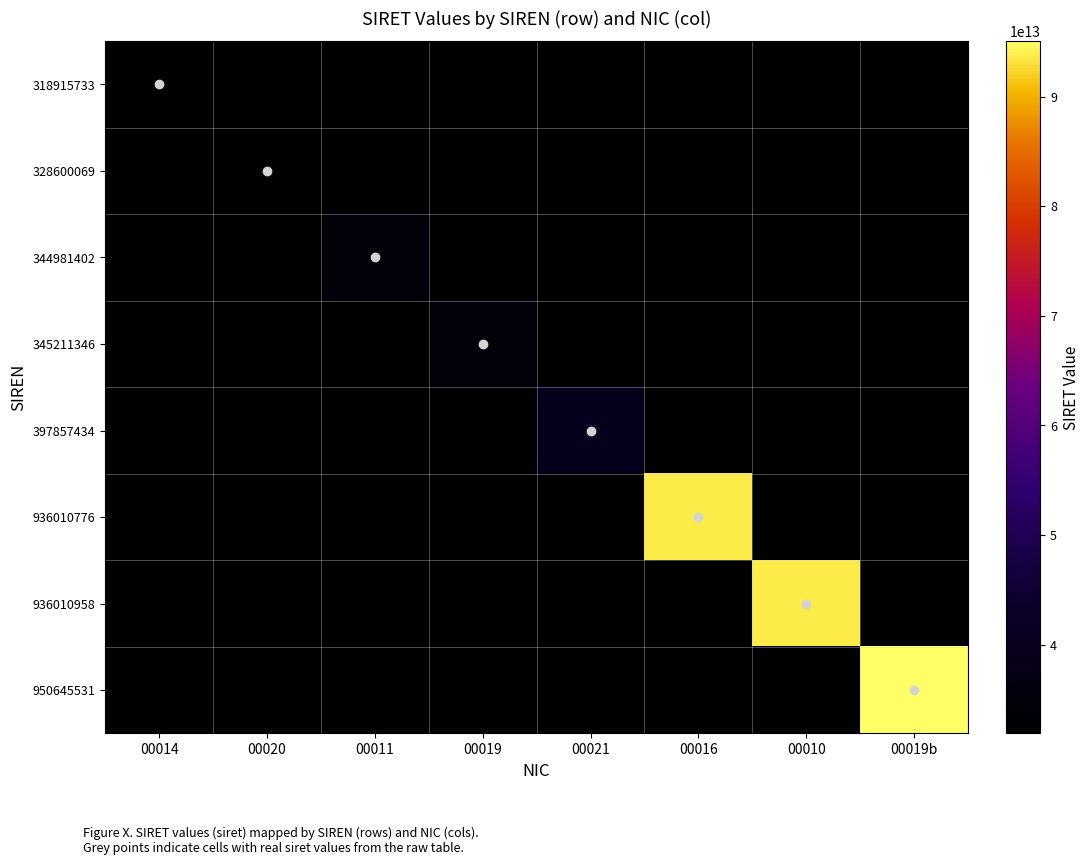

Rank the series by their maximum value, from lowest to highest.

318915733, 328600069, 344981402, 345211346, 397857434, 936010776, 936010958, 950645531